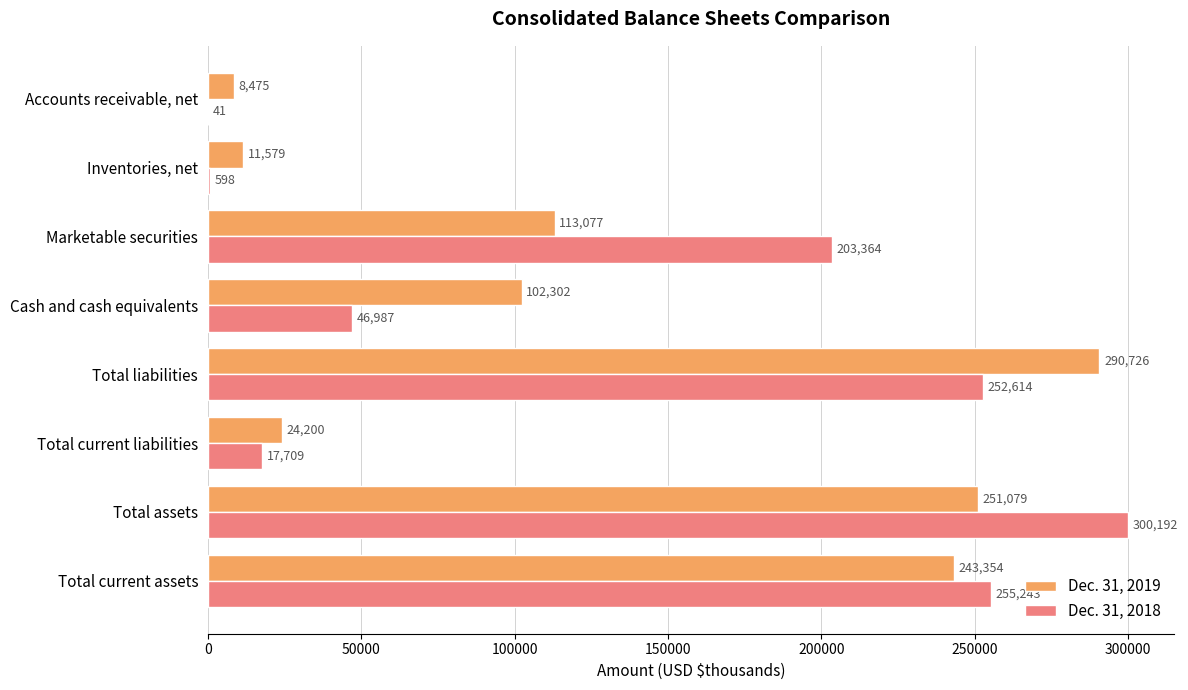

What is the total value across all series at Marketable securities?

316441